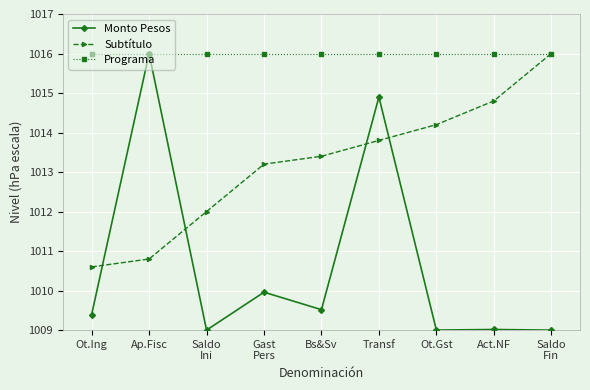

Is it true that Monto Pesos equals 1009.5 at Bs&Sv?

True